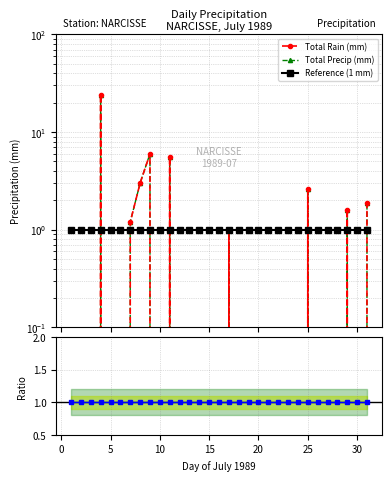

Does the chart display data point markers on the line(s)?

Yes